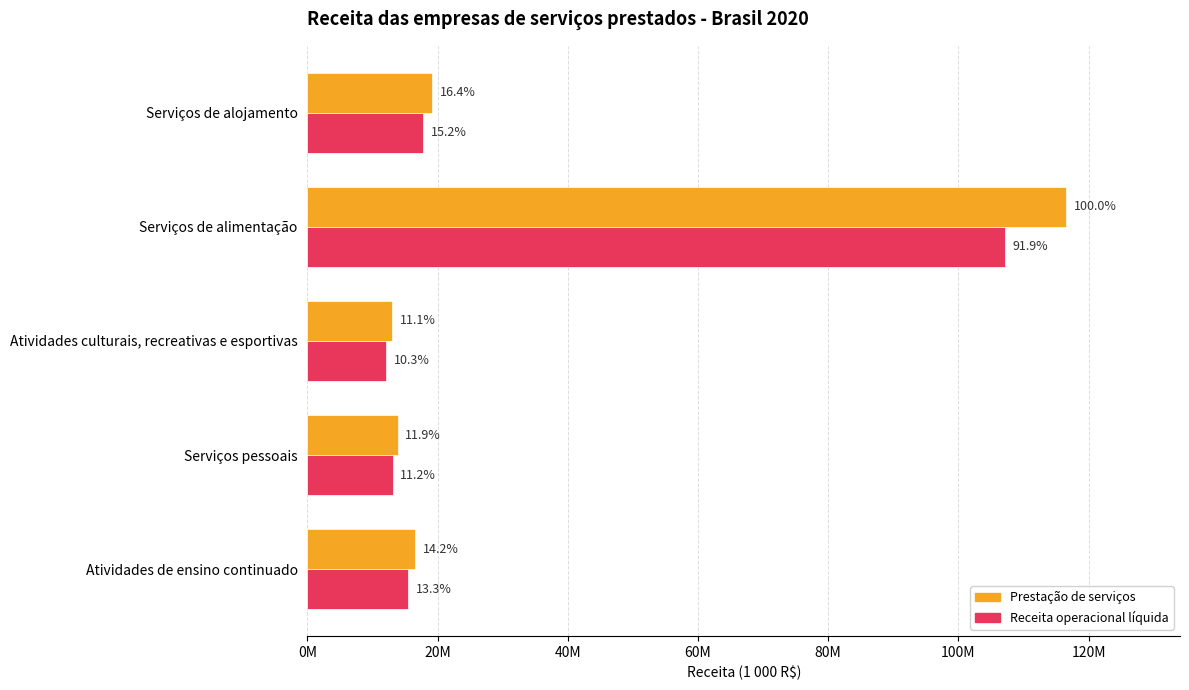

What are all the series names shown in the legend?

Prestação de serviços, Receita operacional líquida